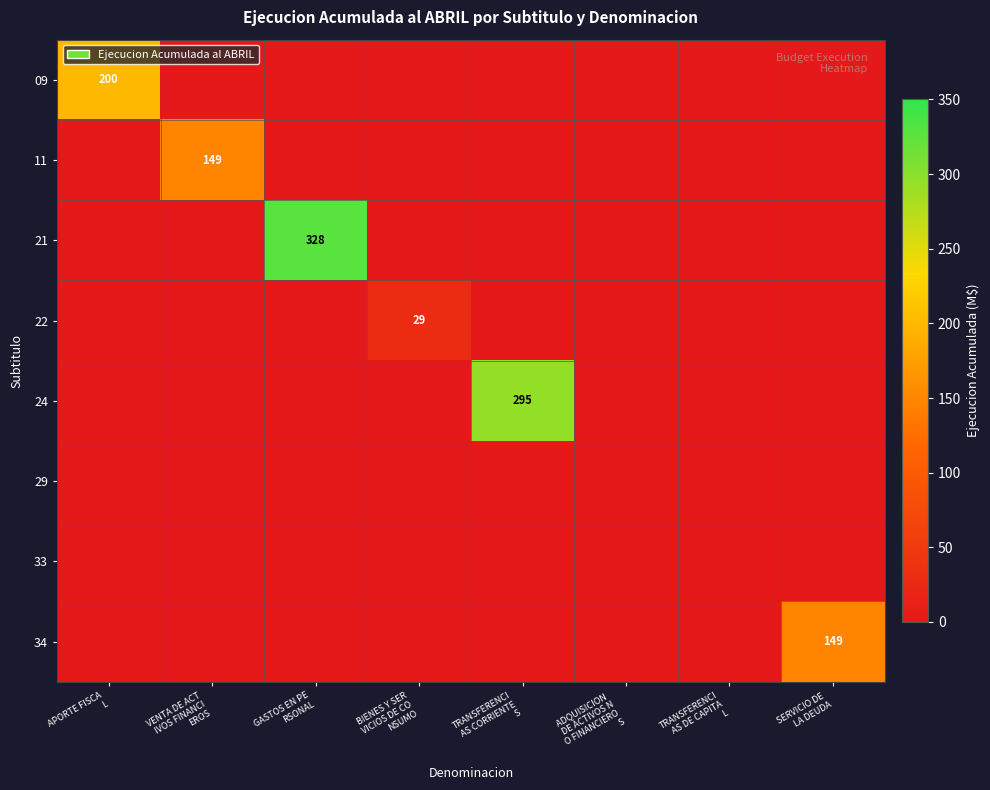

Which label corresponds to the largest value in the chart?

GASTOS EN PE
RSONAL